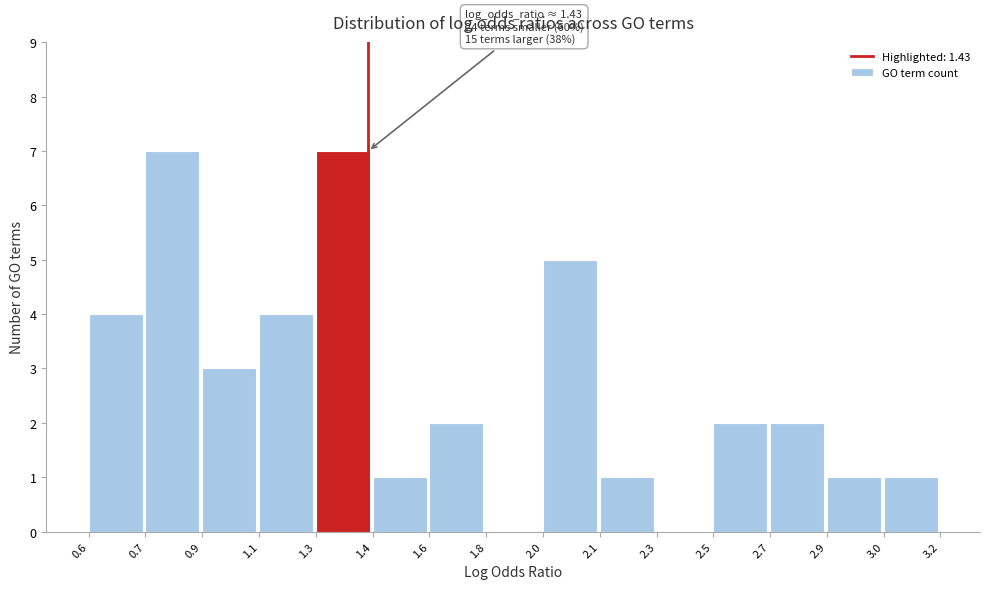

Reading left to right, extract all data points from this chart.

0.6=4	0.7=7	0.9=3	1.1=4	1.3=7	1.4=1	1.6=2	1.8=0	2.0=5	2.1=1	2.3=0	2.5=2	2.7=2	2.9=1	3.0=1